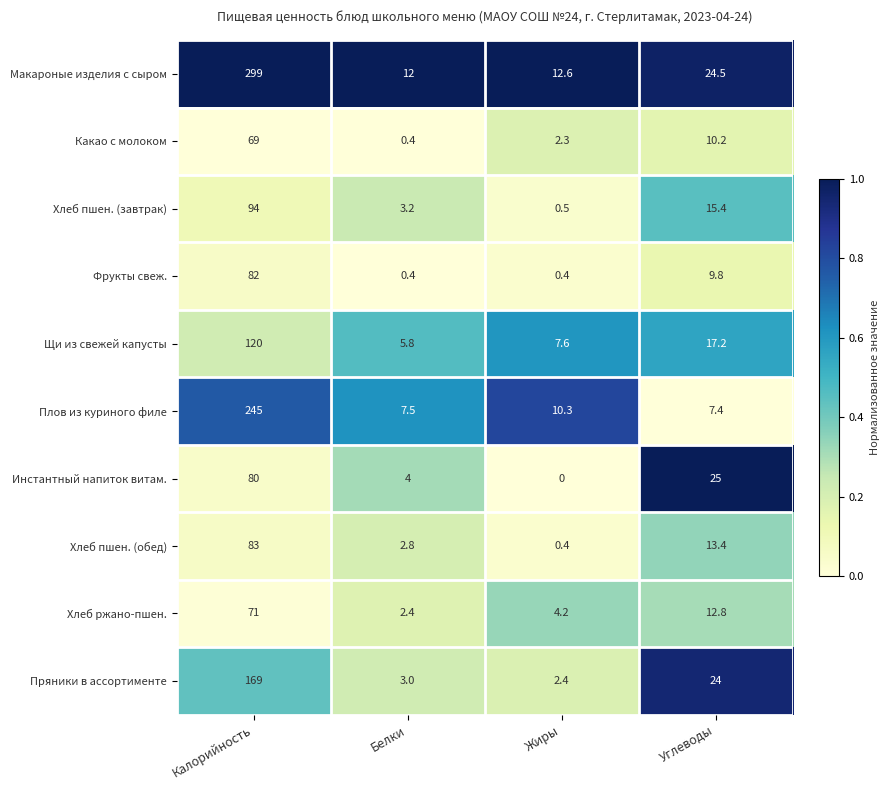

List the labels in order of Макароные изделия с сыром value, largest first.

Калорийность, Углеводы, Жиры, Белки